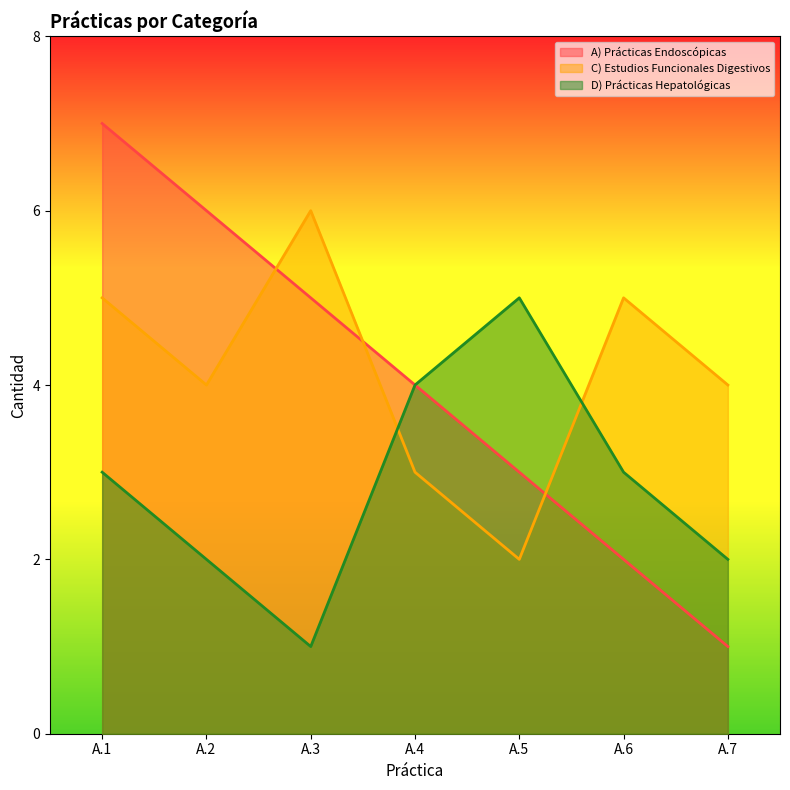

True or false: A) Prácticas Endoscópicas and D) Prácticas Hepatológicas cross at least once.

False